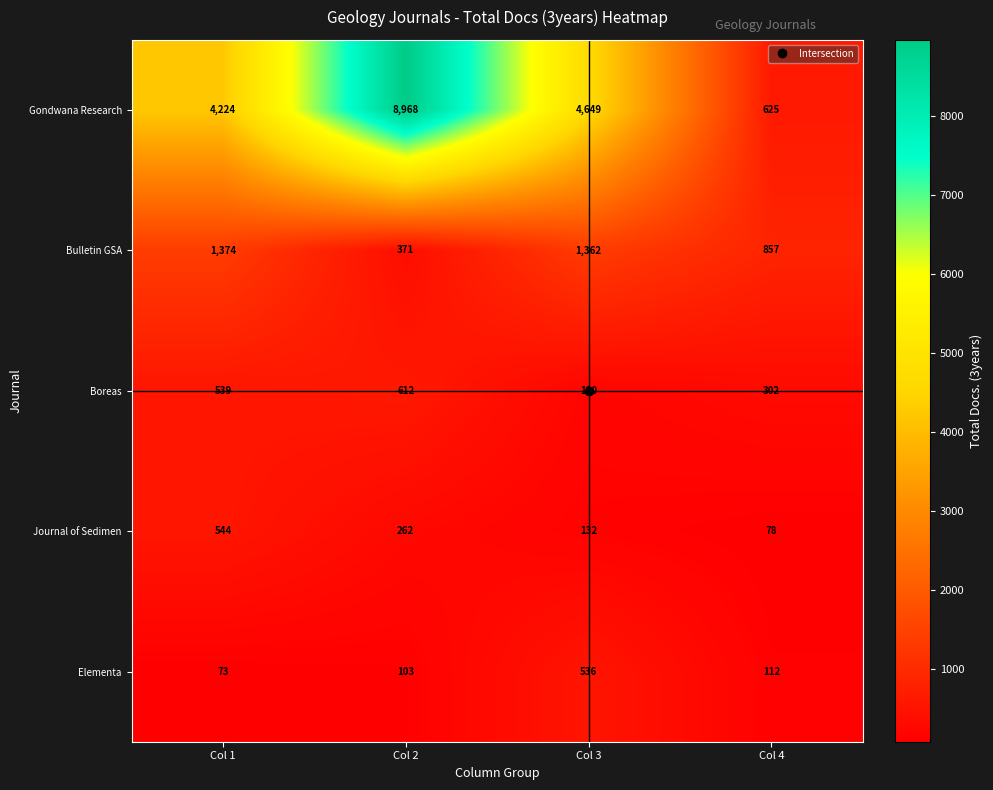

Where is Boreas nearest to the value 401?

Col 4